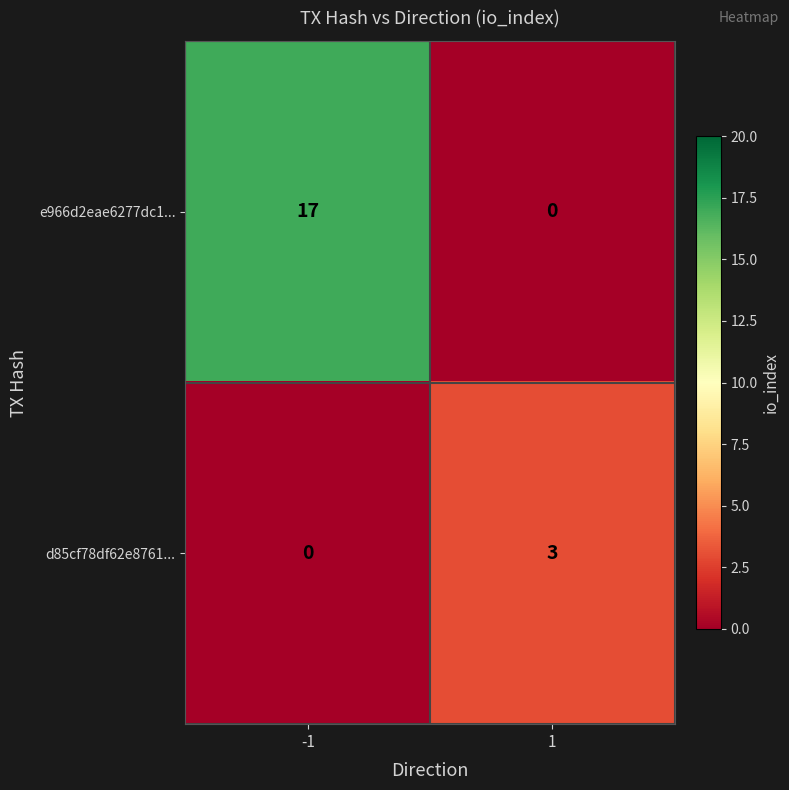

What is the difference between the highest and lowest values at 1?

3